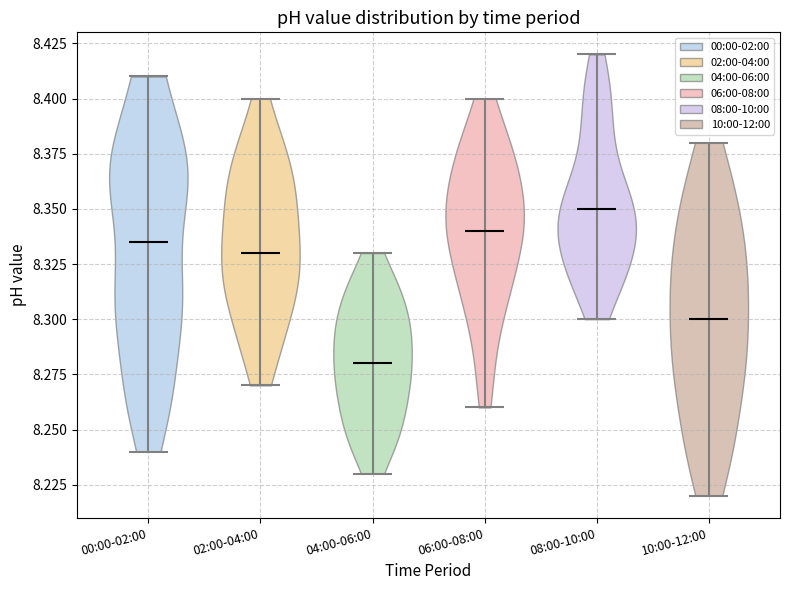

Reading left to right, read every violin against the y-axis: where its median line is, and the lowest and highest points it reaches. The values are not printed on the chart, so give them approximately, as read against the axis.

00:00-02:00: median line 8.335, lowest point 8.240, highest point 8.410
02:00-04:00: median line 8.330, lowest point 8.270, highest point 8.400
04:00-06:00: median line 8.280, lowest point 8.230, highest point 8.330
06:00-08:00: median line 8.340, lowest point 8.260, highest point 8.400
08:00-10:00: median line 8.350, lowest point 8.300, highest point 8.420
10:00-12:00: median line 8.300, lowest point 8.220, highest point 8.380